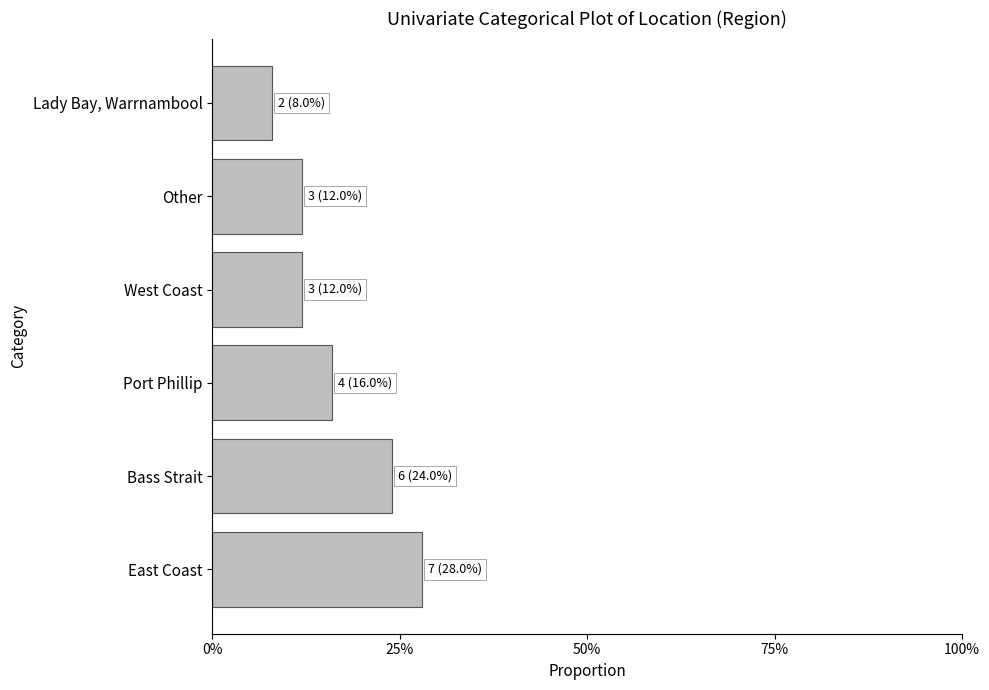

Are the bars horizontal?

Yes